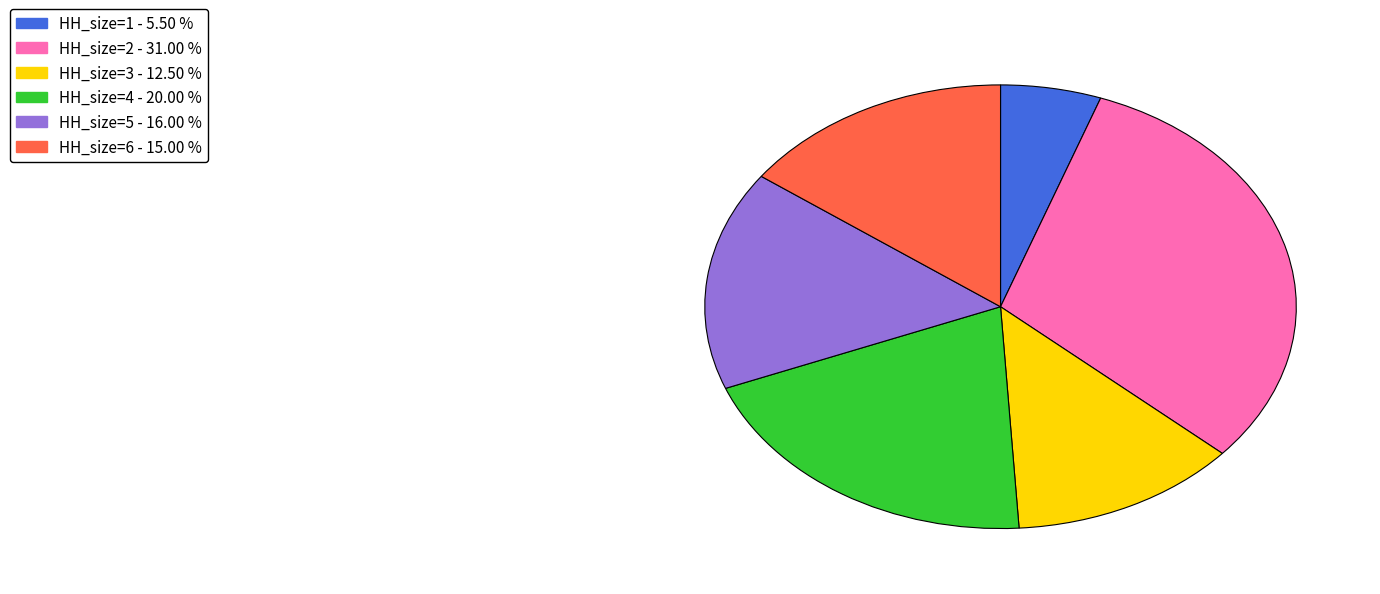

How many slices are in this pie chart?

6